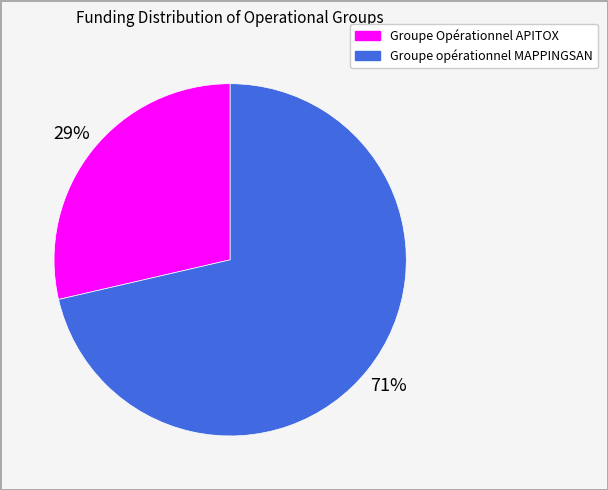

Rank the categories by value from highest to lowest.

Groupe opérationnel MAPPINGSAN, Groupe Opérationnel APITOX